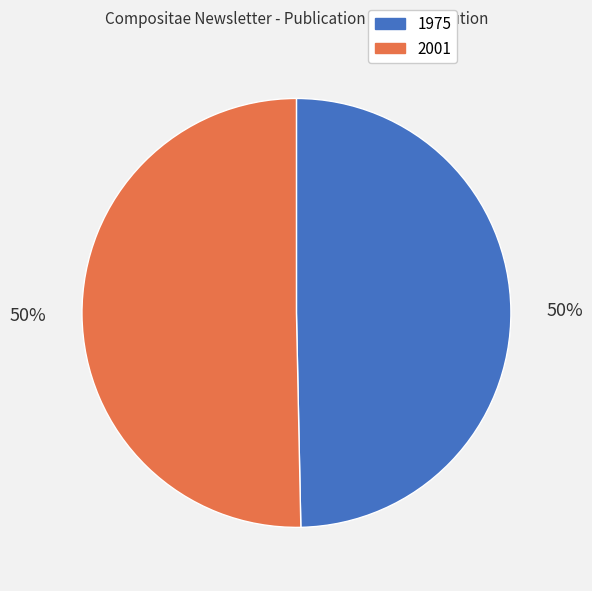

What is the ratio of the value at 1975 to the value at 2001?

1.0